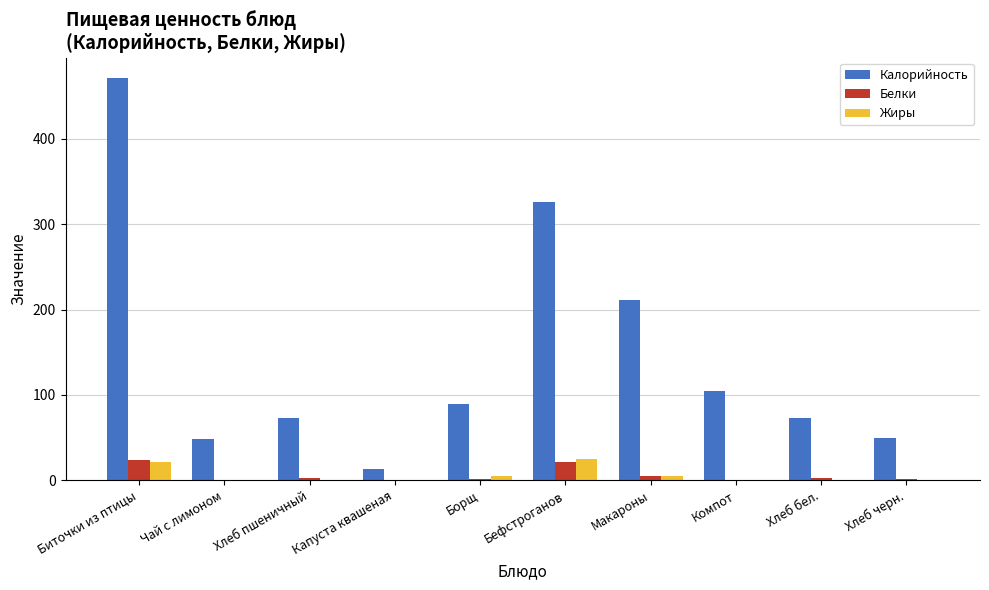

Is the value of Жиры at Капуста квашеная greater than the value of Калорийность at Хлеб пшеничный?

No